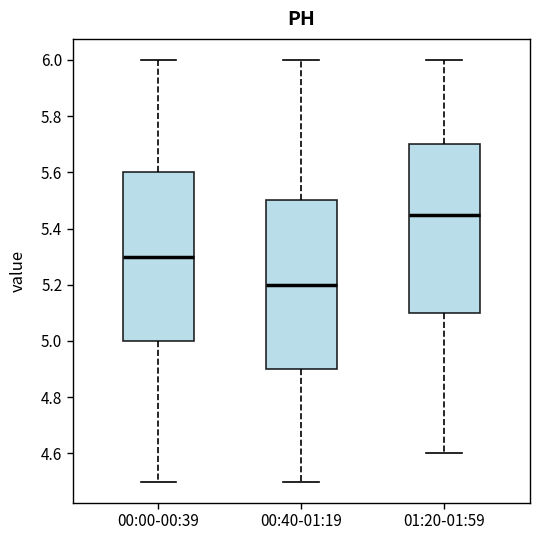

Reading left to right, read every box against the y-axis: the position of its median line, the range the box covers, and the ends of its whiskers. The values are not printed on the chart, so give them approximately, as read against the axis.

00:00-00:39: median 5.30, box 5.00 to 5.60, whiskers 4.50 to 6.00
00:40-01:19: median 5.20, box 4.90 to 5.50, whiskers 4.50 to 6.00
01:20-01:59: median 5.46, box 5.10 to 5.70, whiskers 4.60 to 6.00